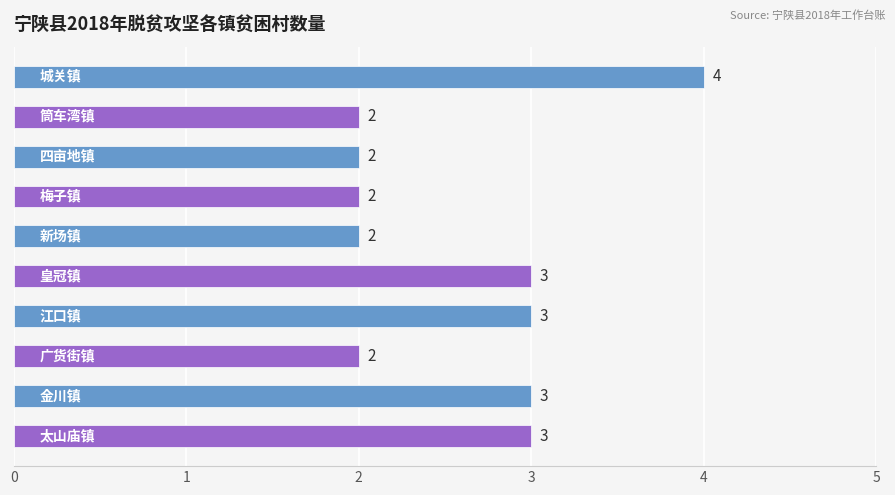

What is the greatest value displayed?

4